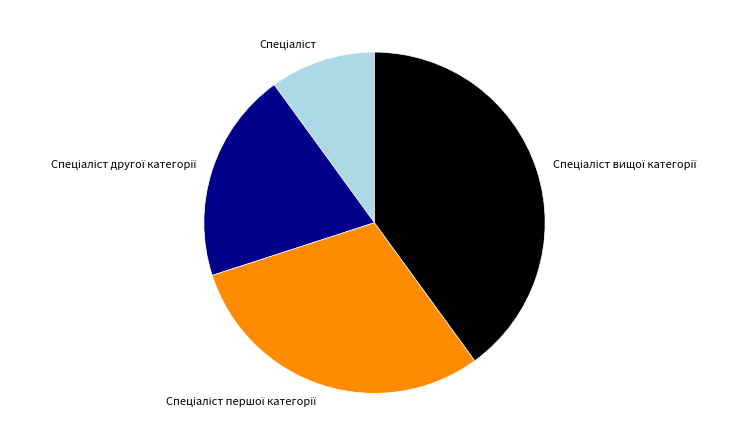

Is there any slice that represents more than half of the pie?

No